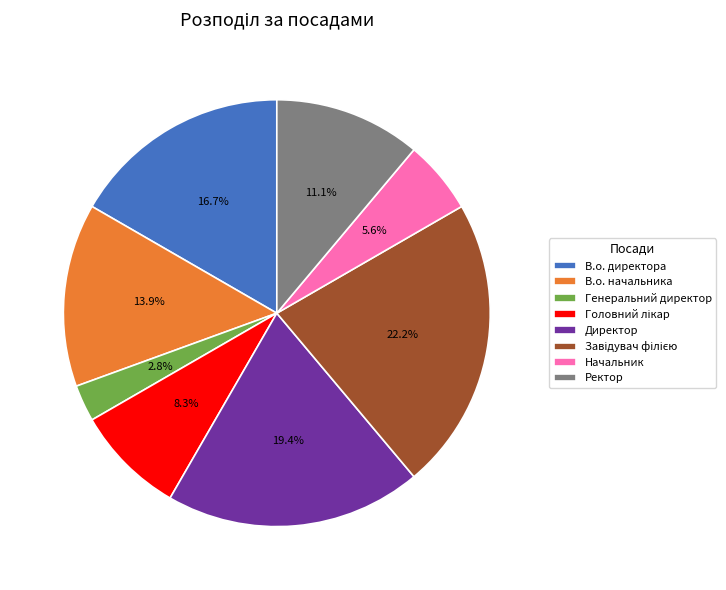

Is there any slice that represents more than half of the pie?

No